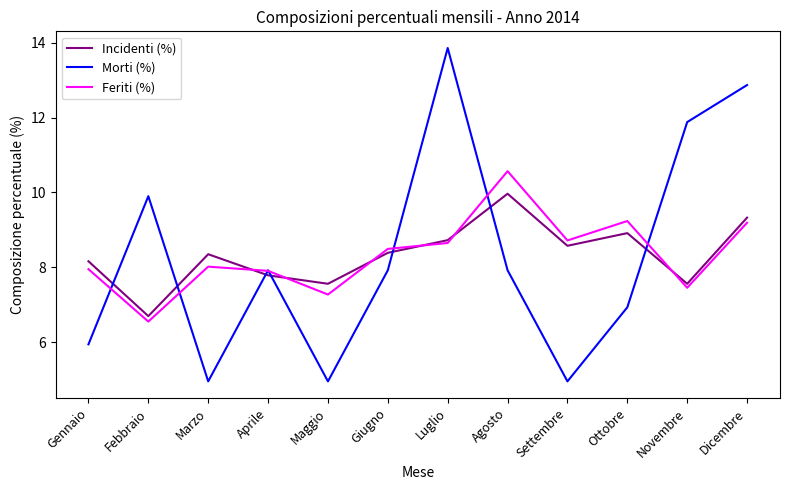

Is the value of Incidenti (%) at Febbraio greater than the value of Feriti (%) at Maggio?

No